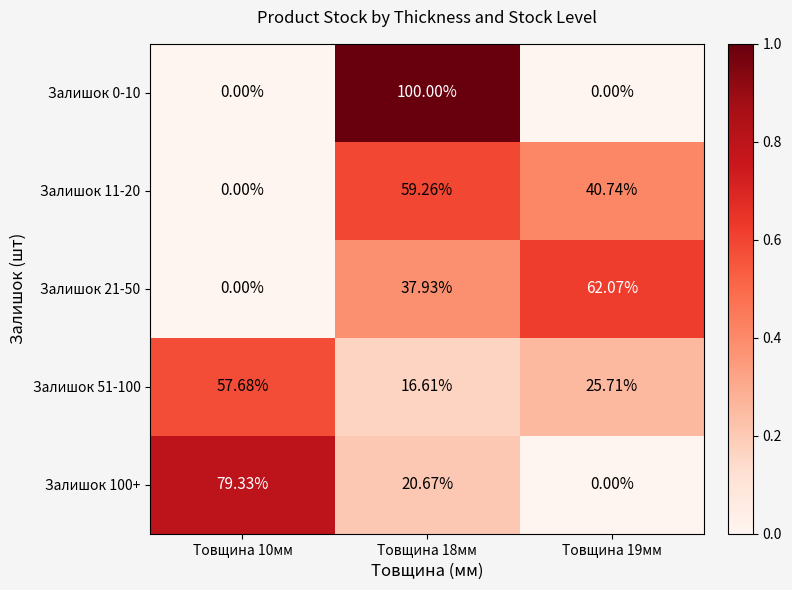

How many series are shown in this chart?

5